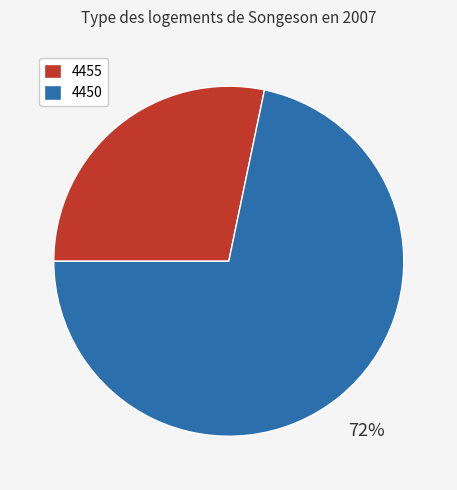

To the nearest percent, what is the combined percentage of 4455 and 4450?

100%